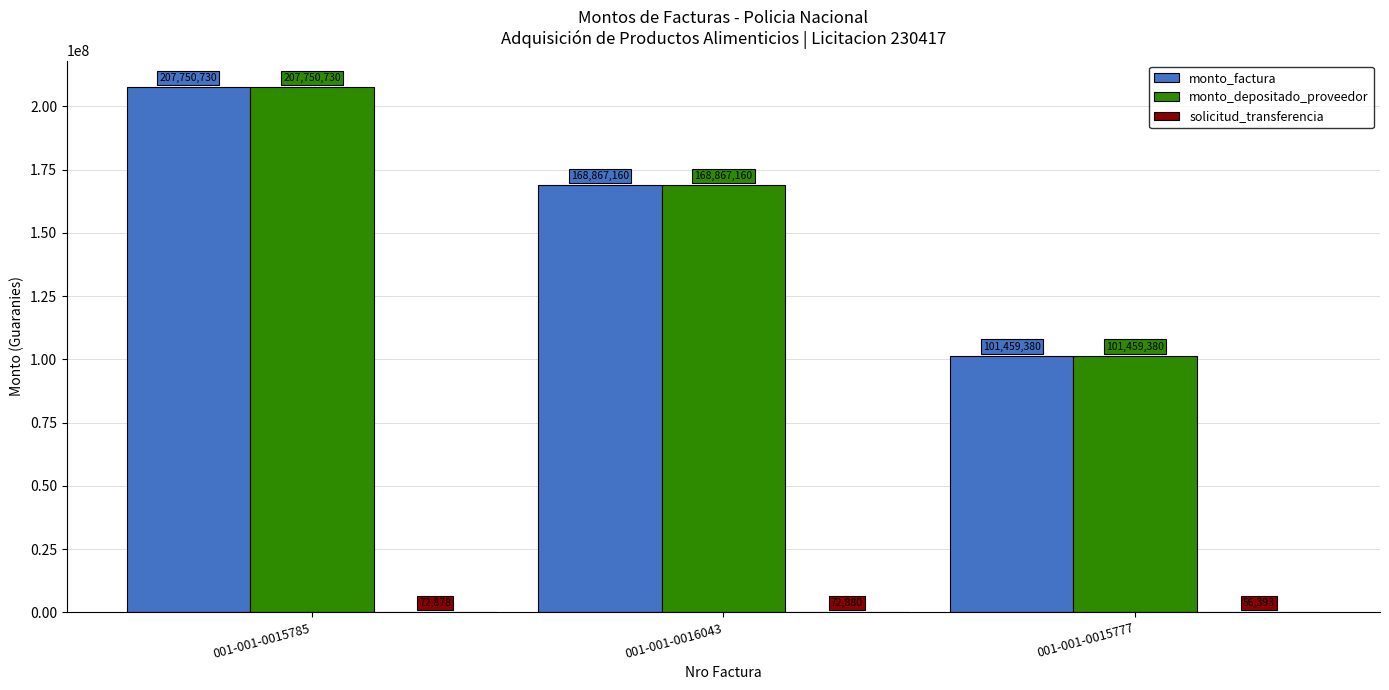

Where is monto_factura nearest to the value 154605055?

001-001-0016043